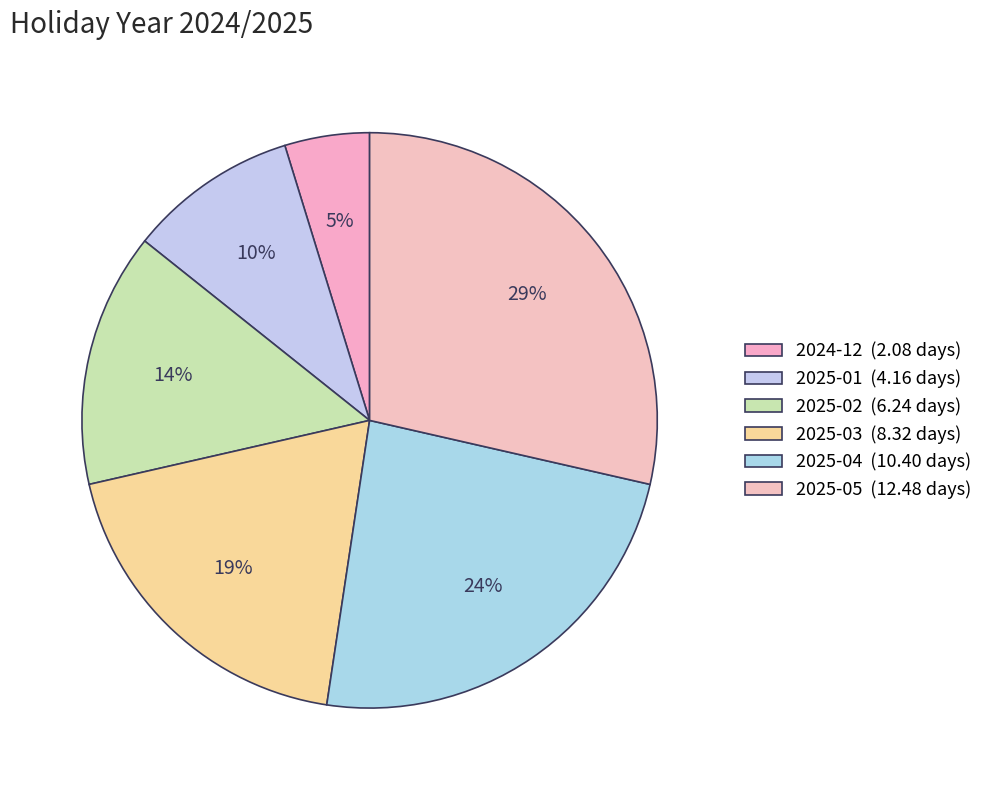

True or false: 2025-04 accounts for 35% of the total.

False